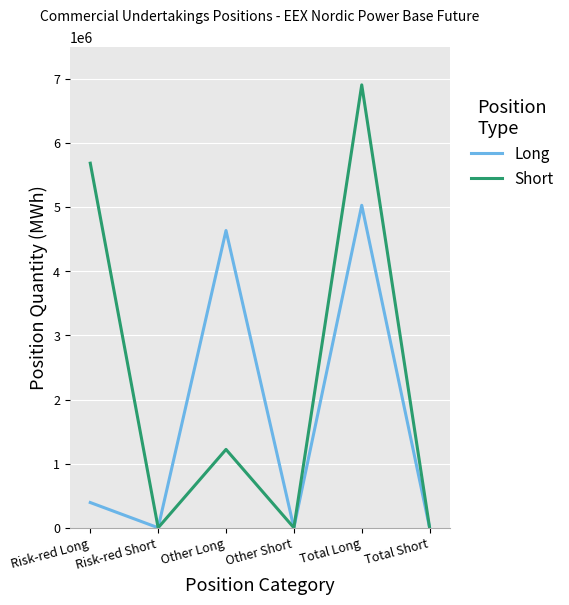

Reading right to left, list all the values displayed in this chart.

Long: Total Short=0	Total Long=5031657	Other Short=0	Other Long=4638092	Risk-red Short=0	Risk-red Long=393565
Short: Total Short=0	Total Long=6910770	Other Short=0	Other Long=1222226	Risk-red Short=0	Risk-red Long=5688544